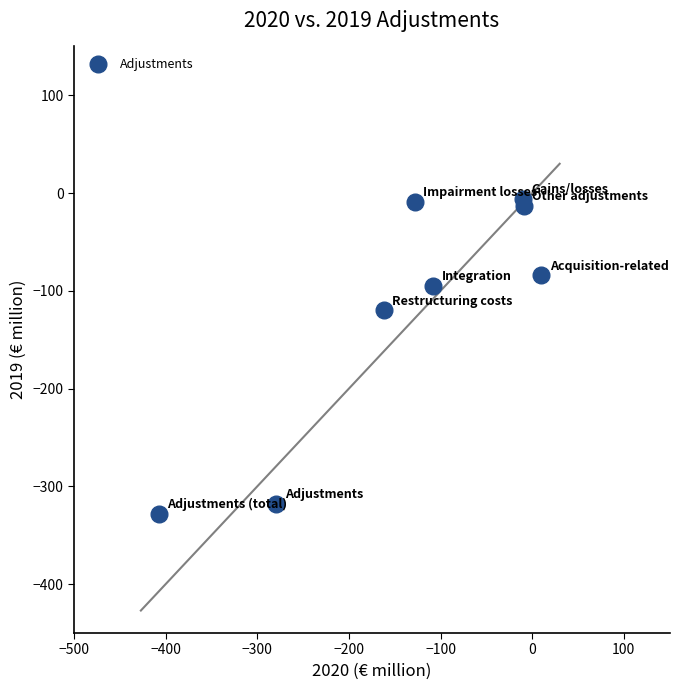

What is the range of Y values (max minus min)?

322